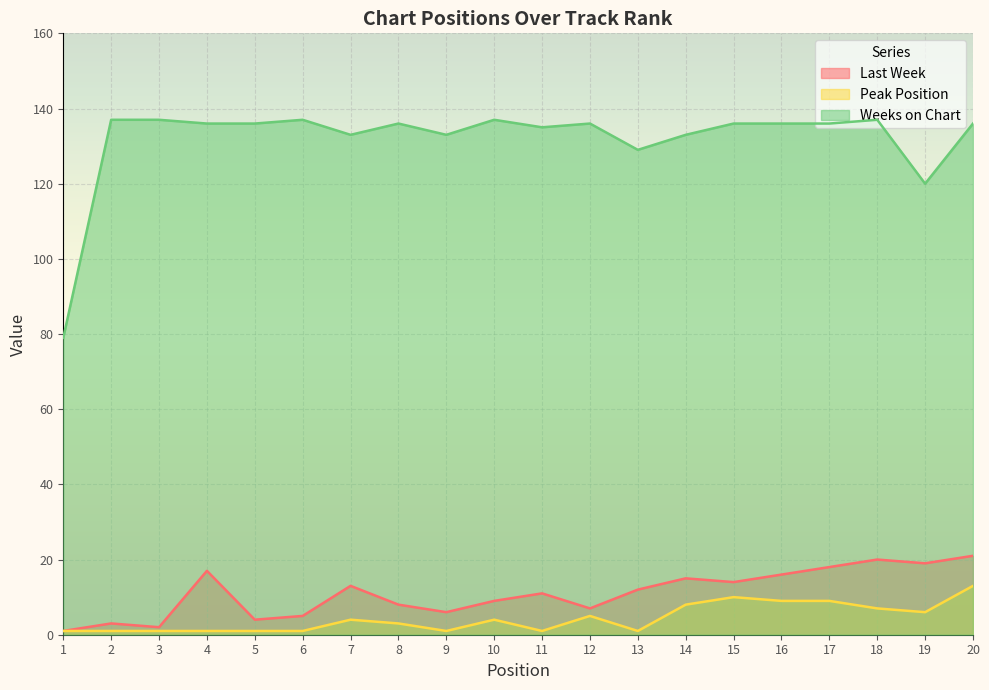

True or false: Last Week has more than 2 points higher than both neighbors.

True